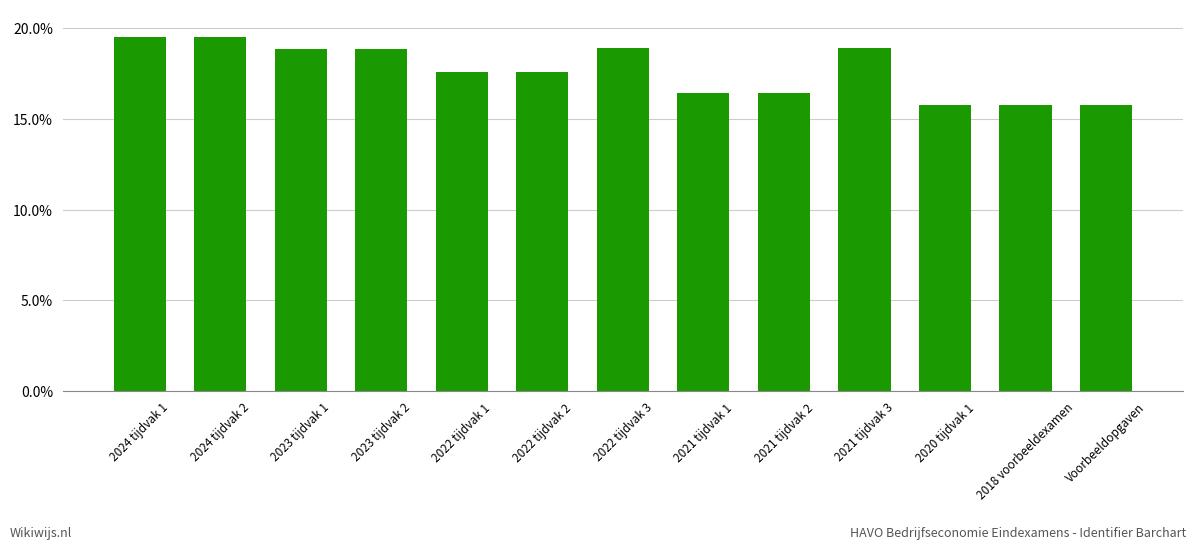

What is the change in value from 2021 tijdvak 2 to Voorbeeldopgaven?

-0.6